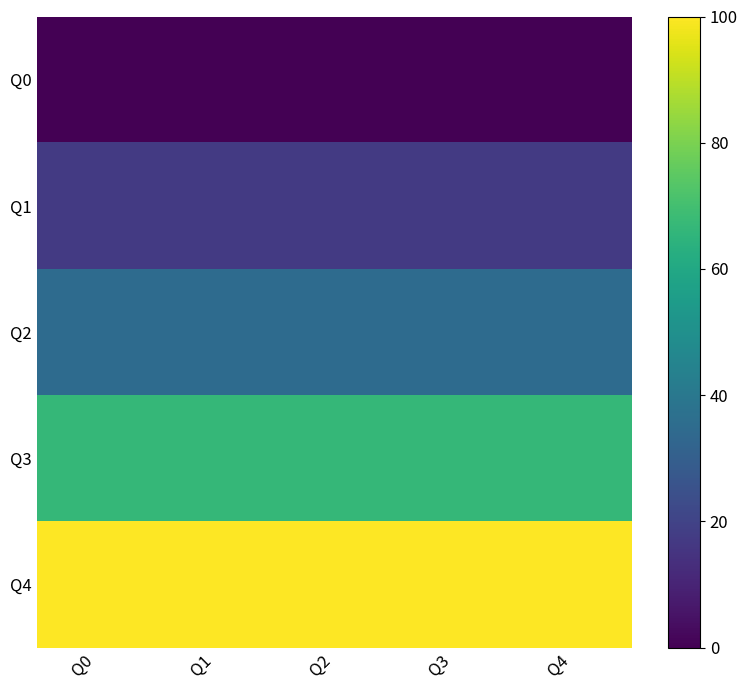

At which category does the chart reach its peak across all series?

Q0